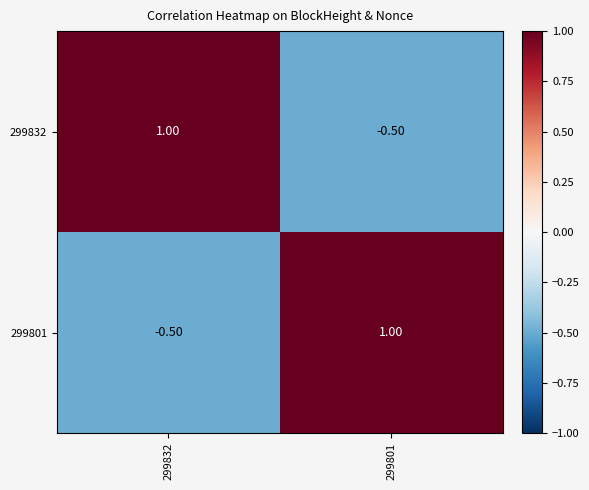

What is the total value across all series at 299801?

0.5